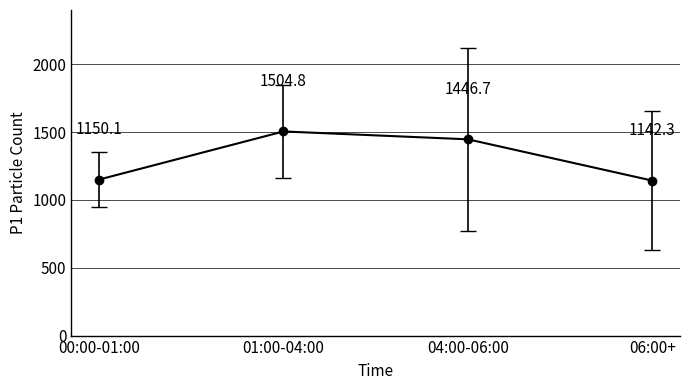

What position from the right is 01:00-04:00?

3